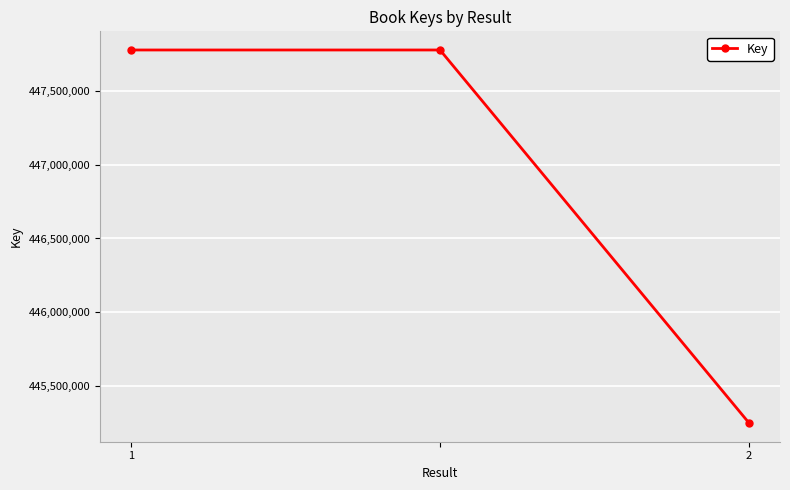

What is the minimum value shown in the chart?

445249203